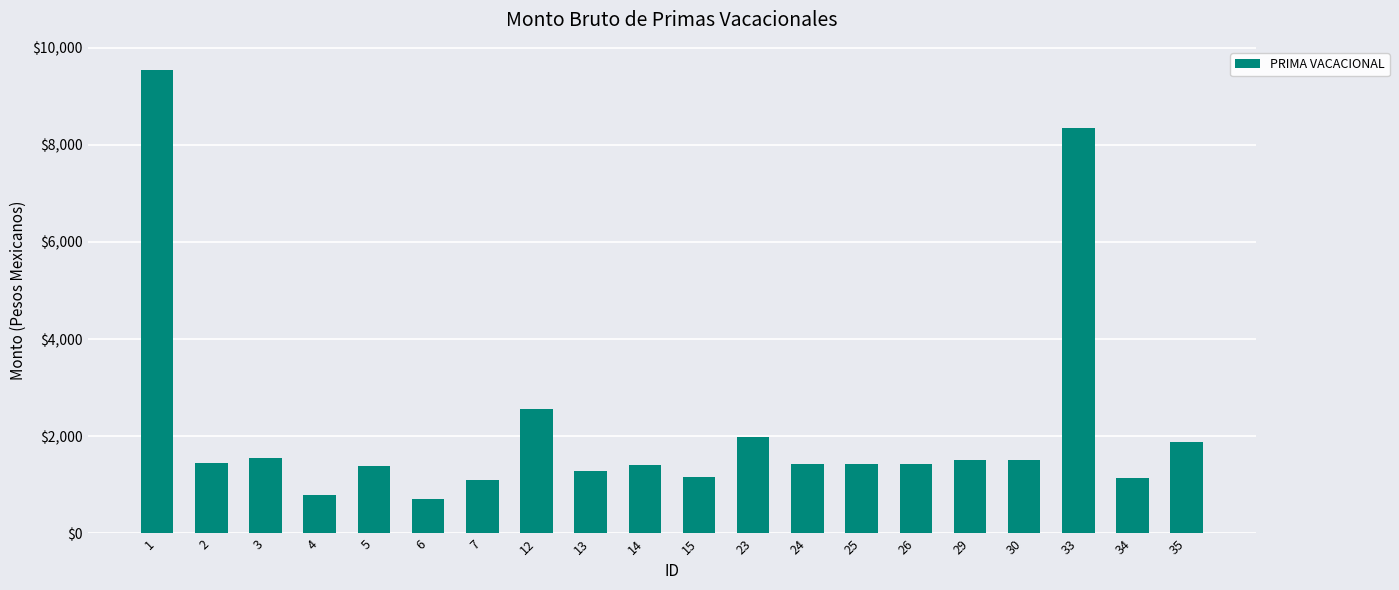

Approximately how many times larger is the value at 23 compared to 33?

0.2